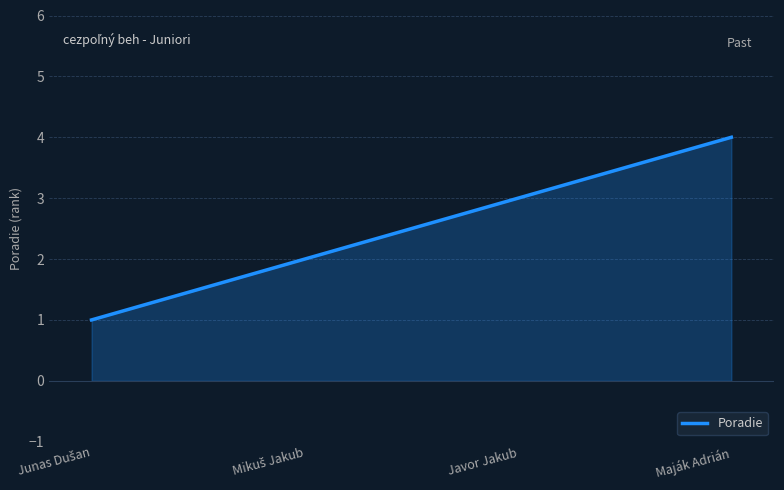

Count the values in the range 2 to 4.

3